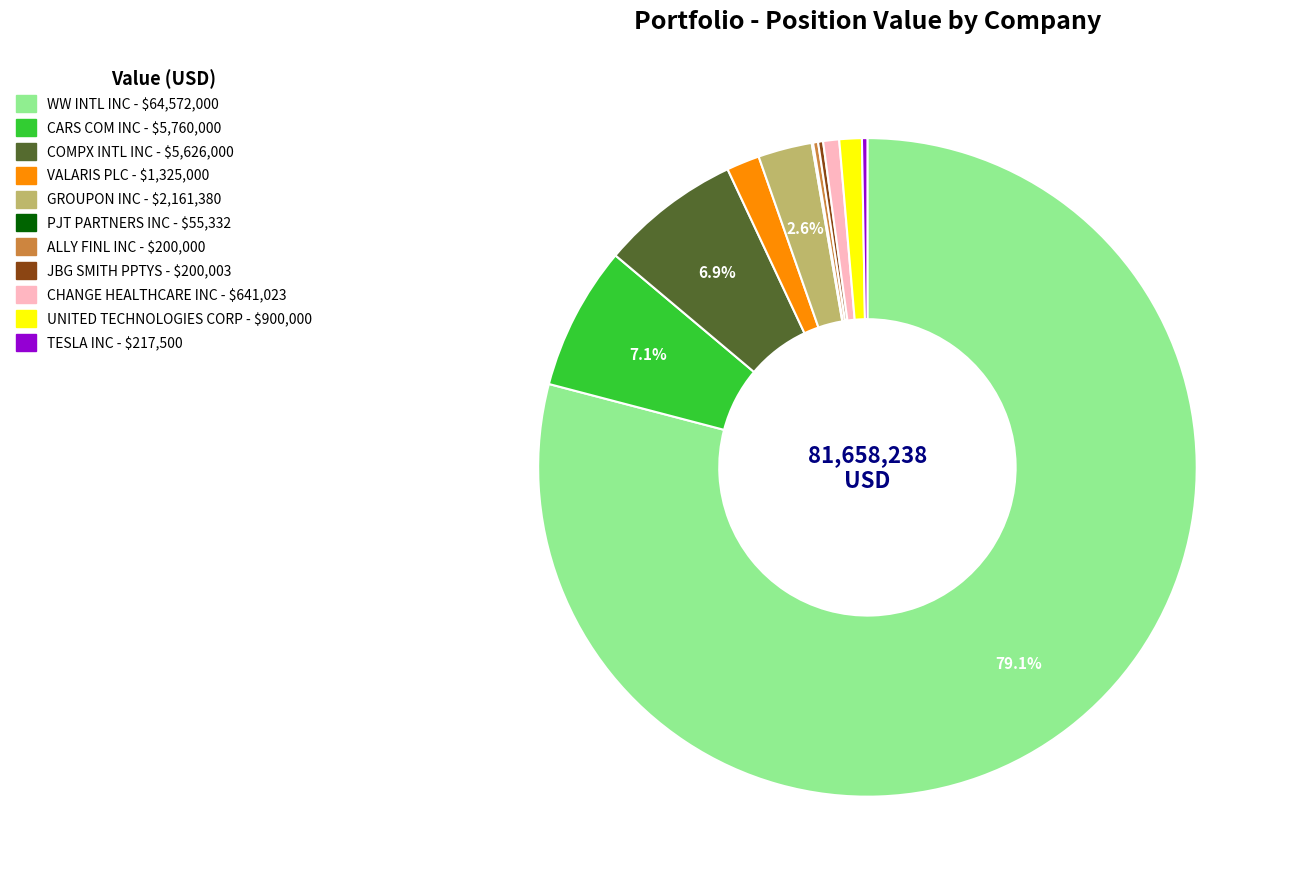

Which has a higher value, UNITED TECHNOLOGIES CORP or WW INTL INC?

WW INTL INC